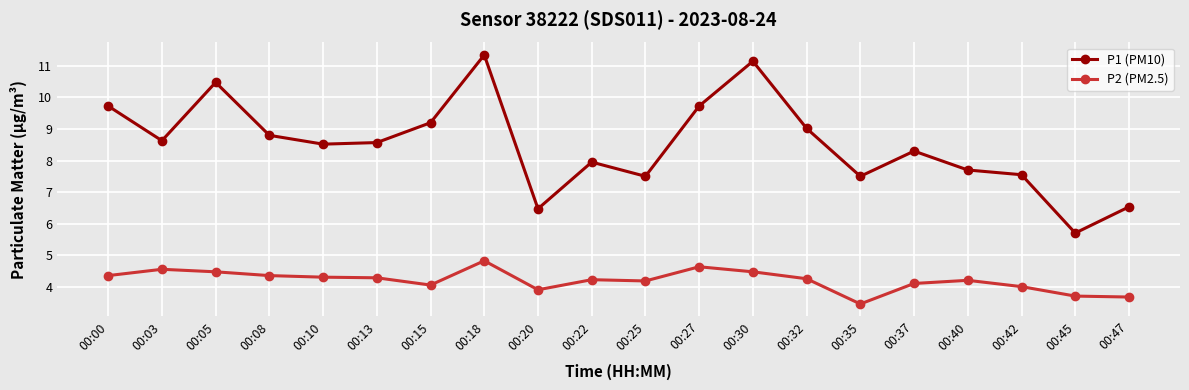

How many distinct data groups are displayed?

2